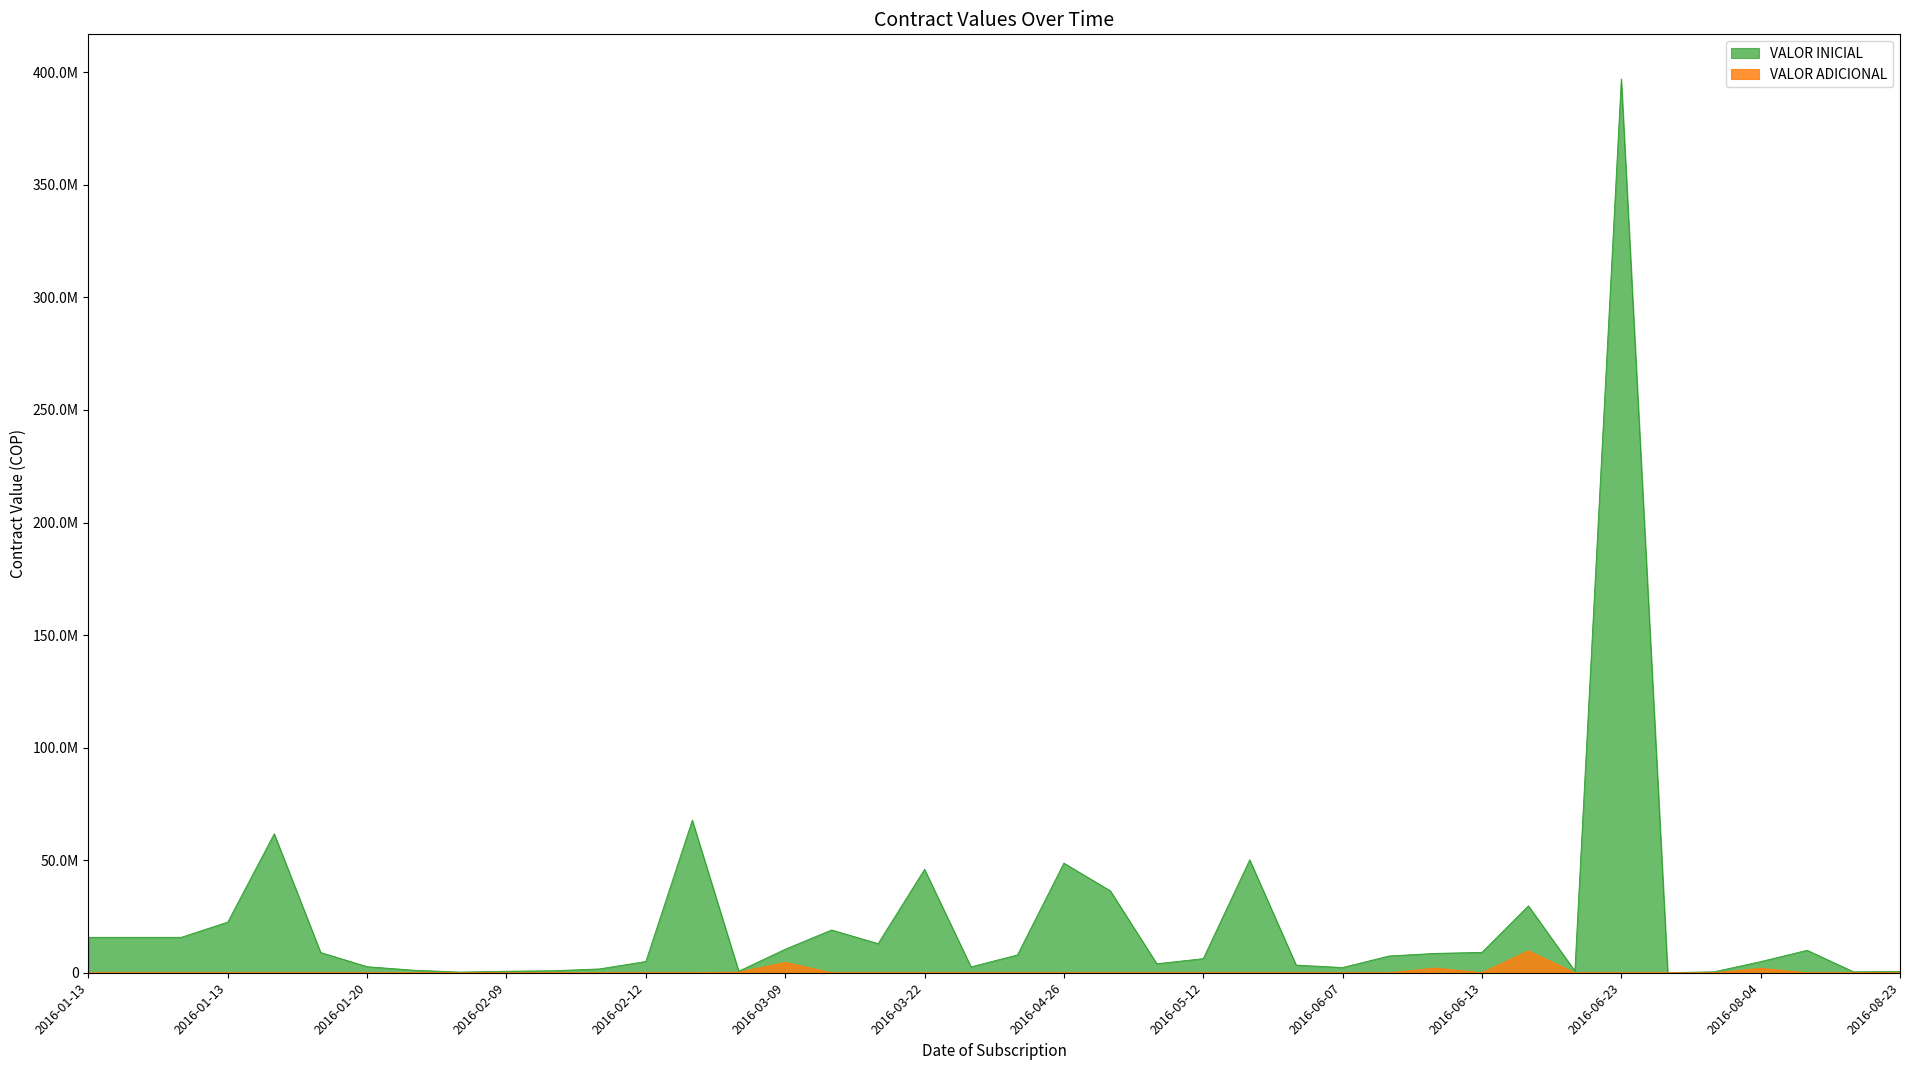

Where does the VALOR INICIAL series first go above 7907250?

2016-01-13